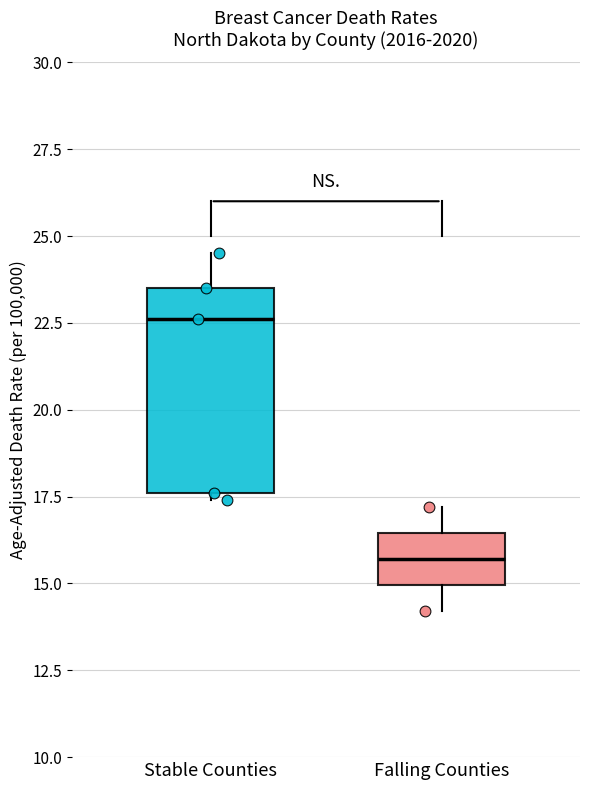

Which box is the tallest, from its lower edge to its upper edge?

Stable Counties